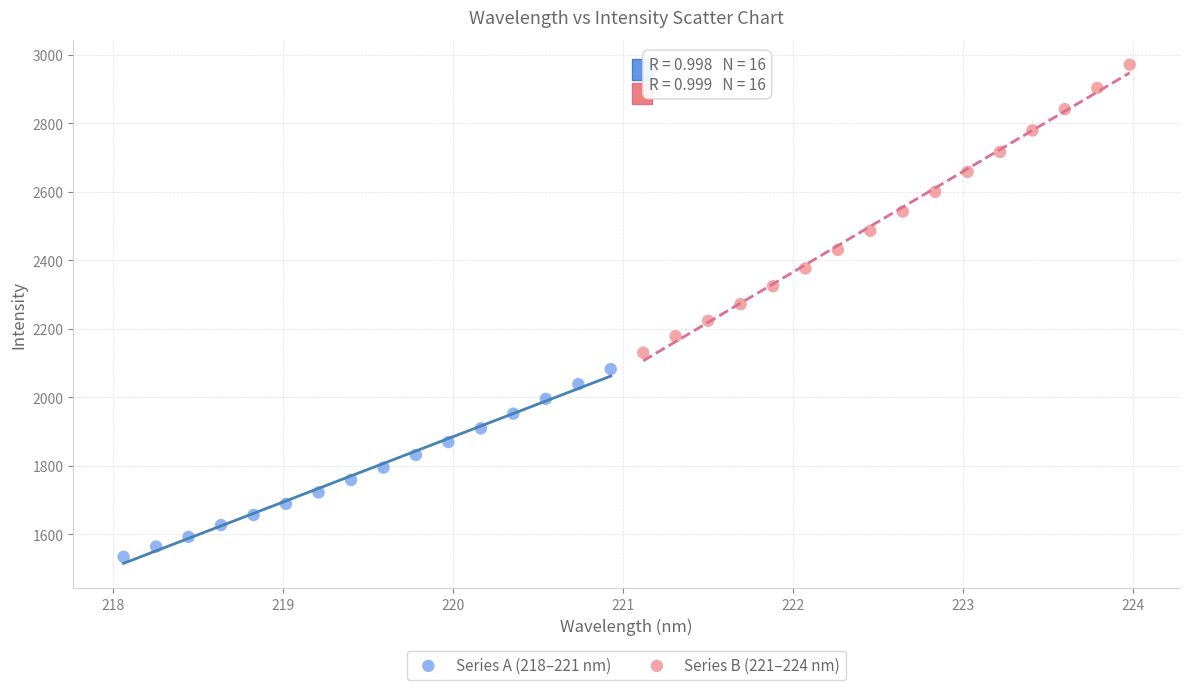

Which series reaches the minimum Y coordinate?

Series A (218–221 nm)